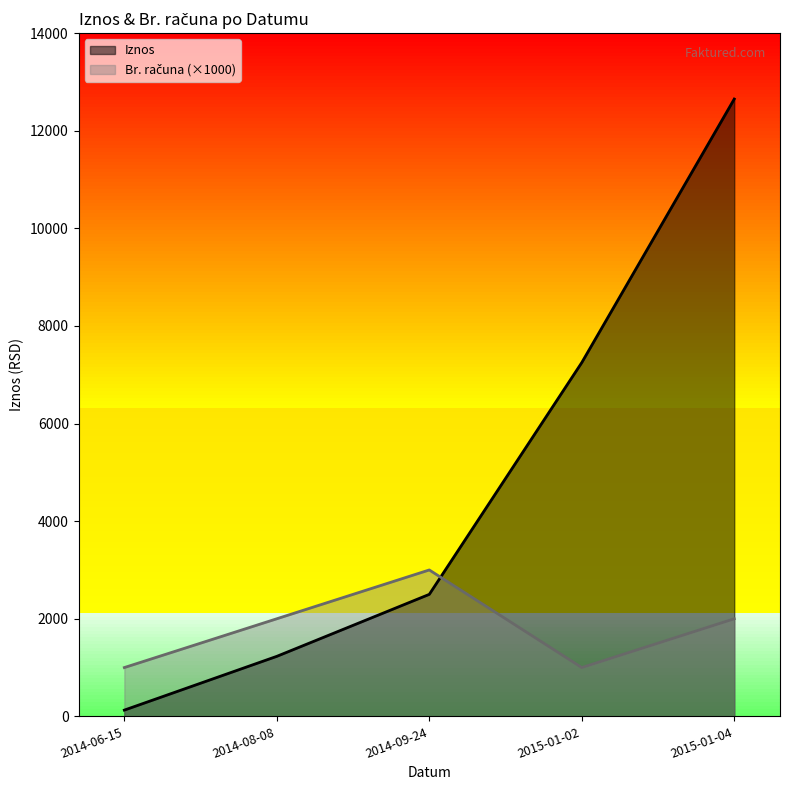

Rank the categories by Iznos value from lowest to highest.

2014-06-15, 2014-08-08, 2014-09-24, 2015-01-02, 2015-01-04